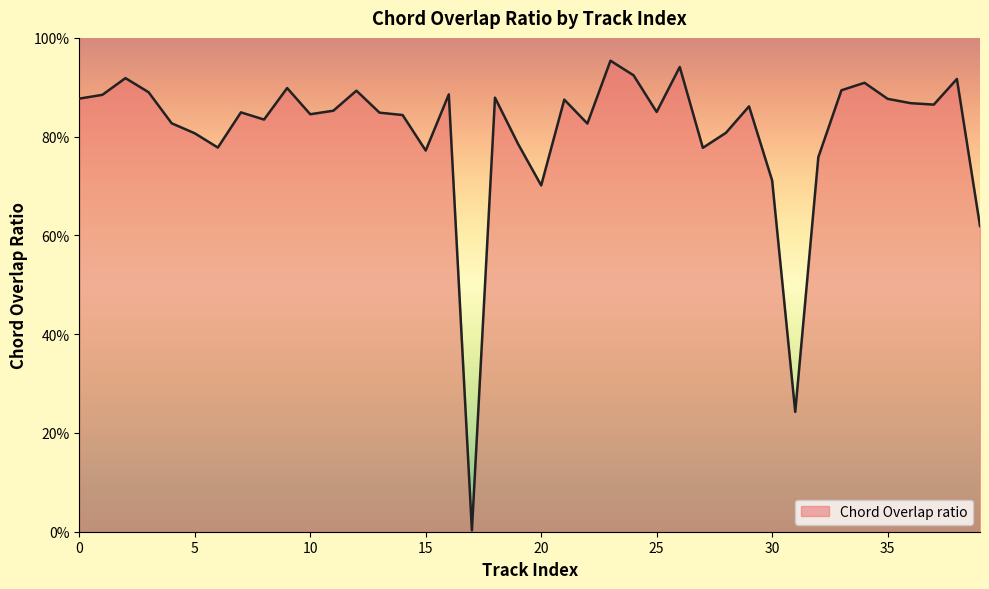

Is this an area chart (filled region under the line)?

Yes